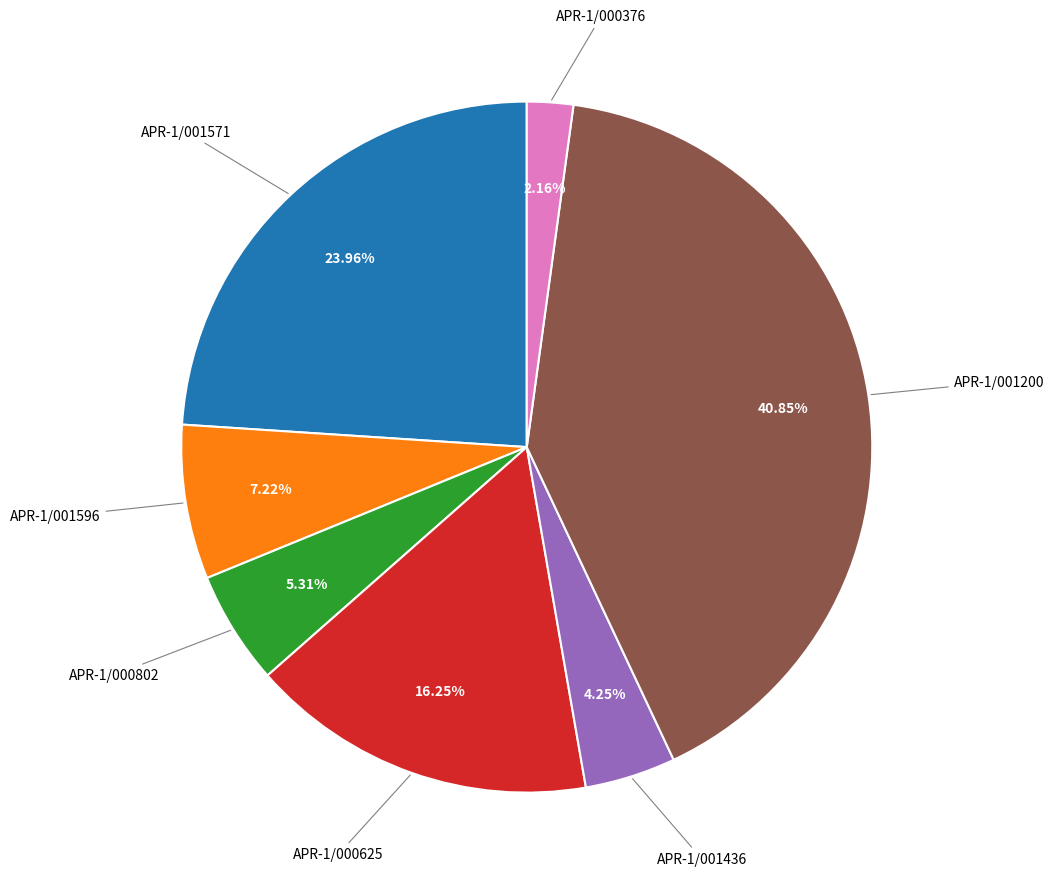

Count the number of slices in the pie.

7